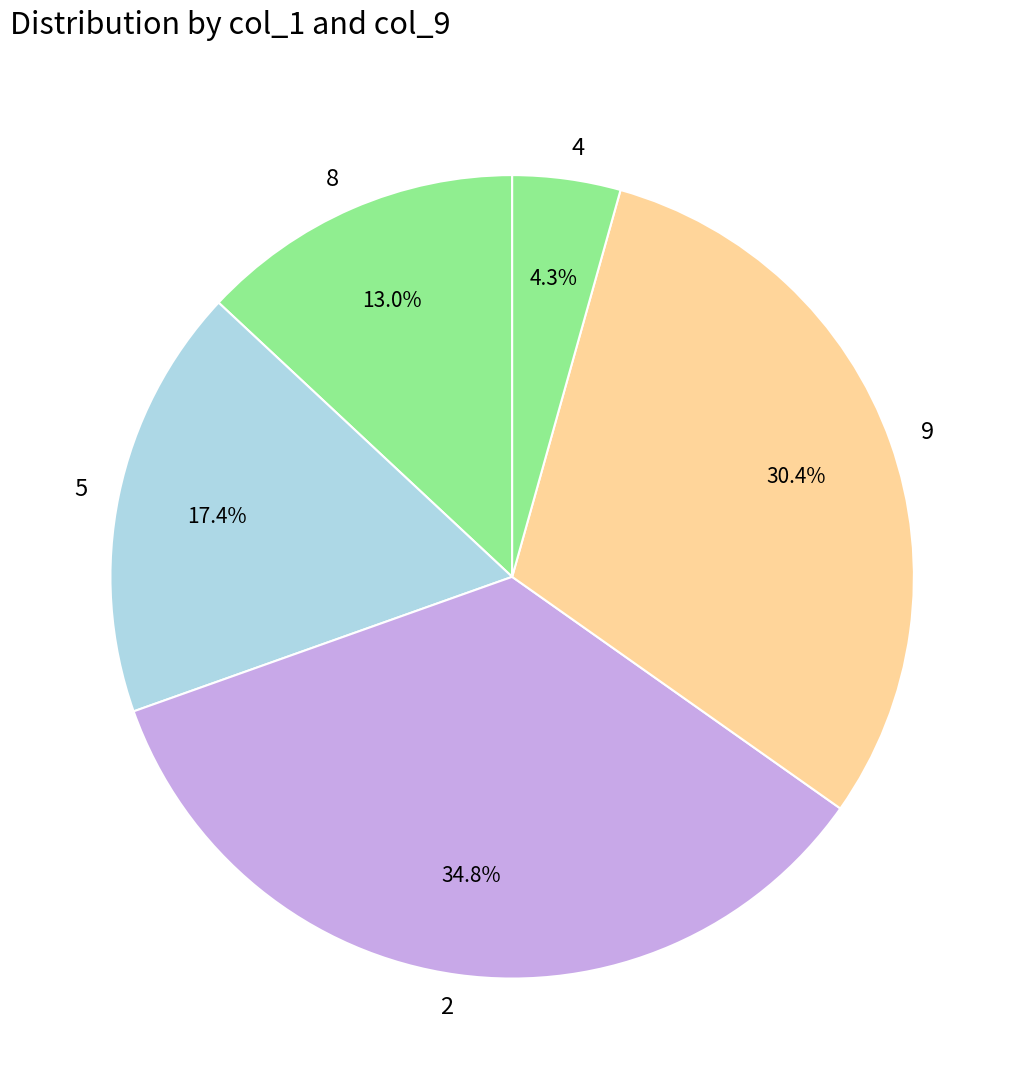

Between 9 and 8, which is larger?

9